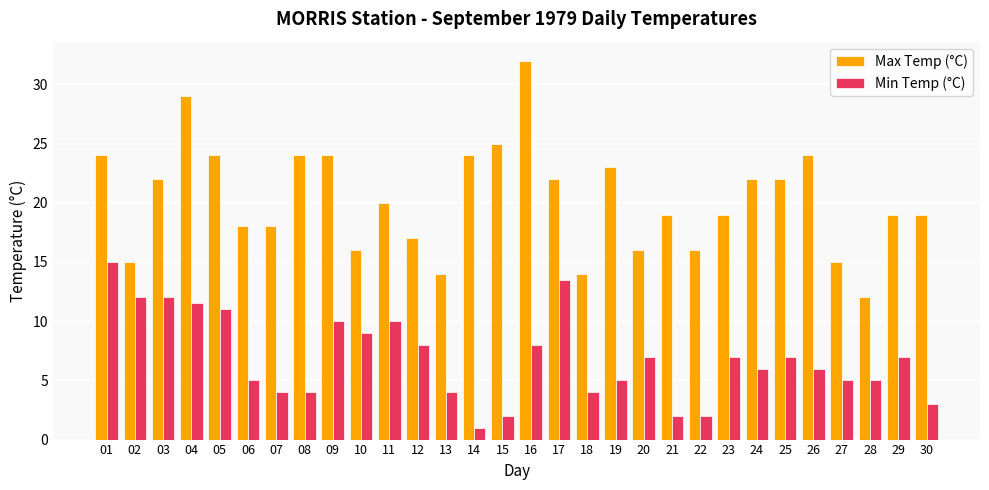

Reading right to left, extract all data points from this chart.

Max Temp (°C): 19.0	19.0	12.0	15.0	24.0	22.0	22.0	19.0	16.0	19.0	16.0	23.0	14.0	22.0	32.0	25.0	24.0	14.0	17.0	20.0	16.0	24.0	24.0	18.0	18.0	24.0	29.0	22.0	15.0	24.0
Min Temp (°C): 3.0	7.0	5.0	5.0	6.0	7.0	6.0	7.0	2.0	2.0	7.0	5.0	4.0	13.5	8.0	2.0	1.0	4.0	8.0	10.0	9.0	10.0	4.0	4.0	5.0	11.0	11.5	12.0	12.0	15.0